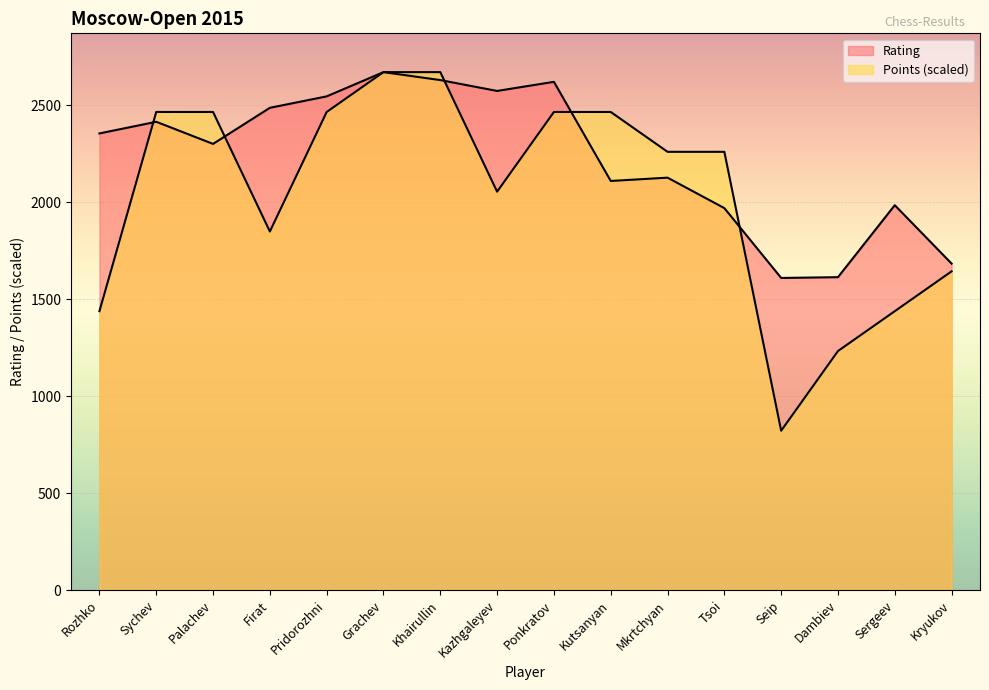

What position from the right is Khairullin?

10